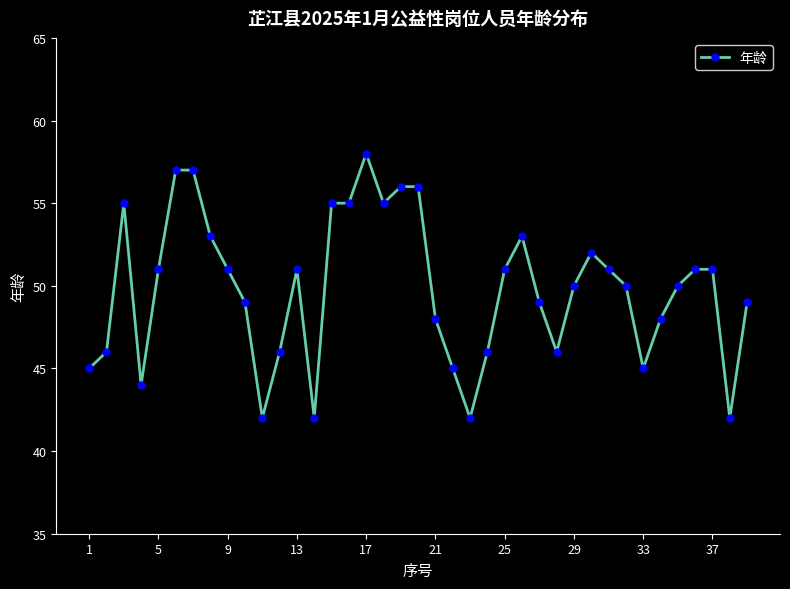

What is the minimum value shown in the chart?

42